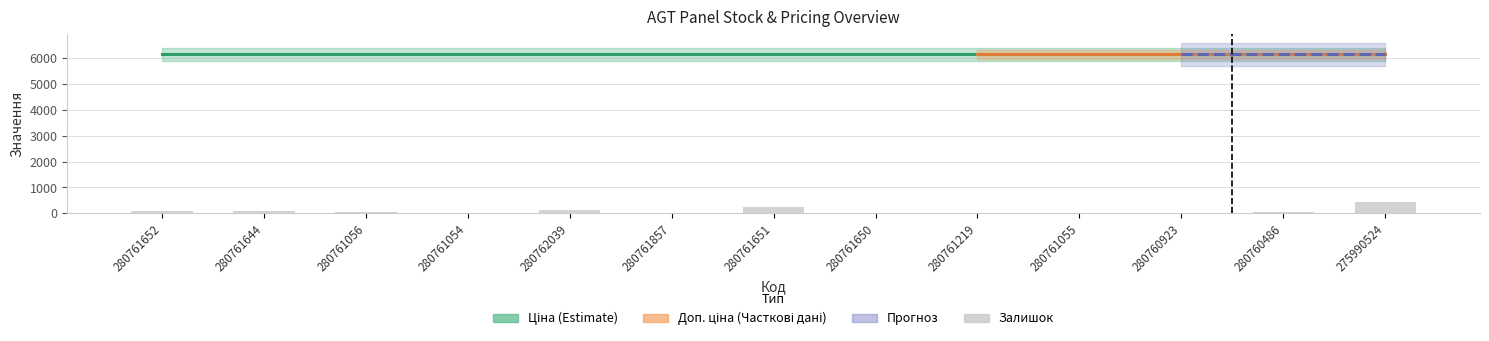

How many values in the Залишок series exceed 47?

6